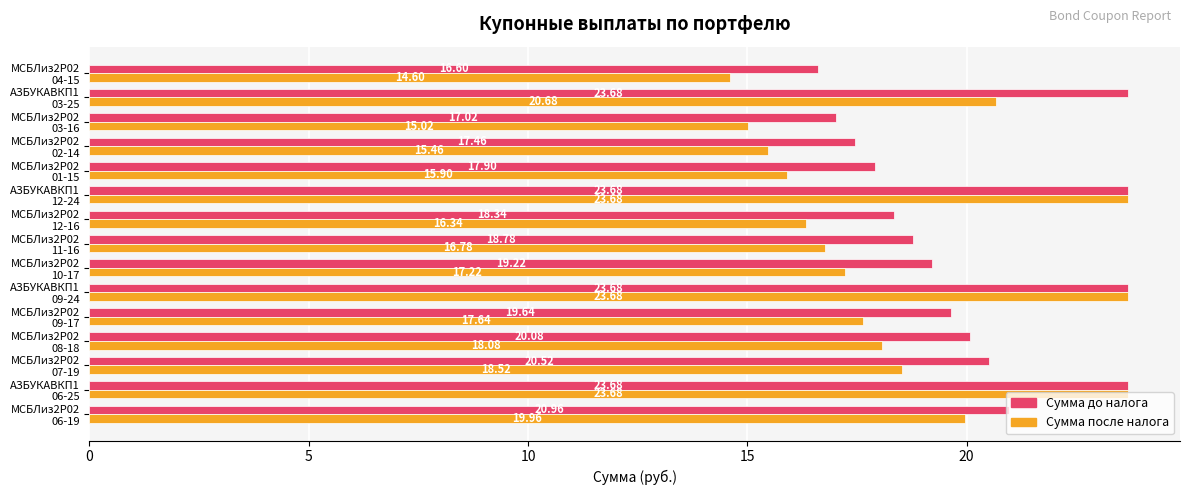

List the series in order of their overall mean, lowest first.

Сумма после налога, Сумма до налога